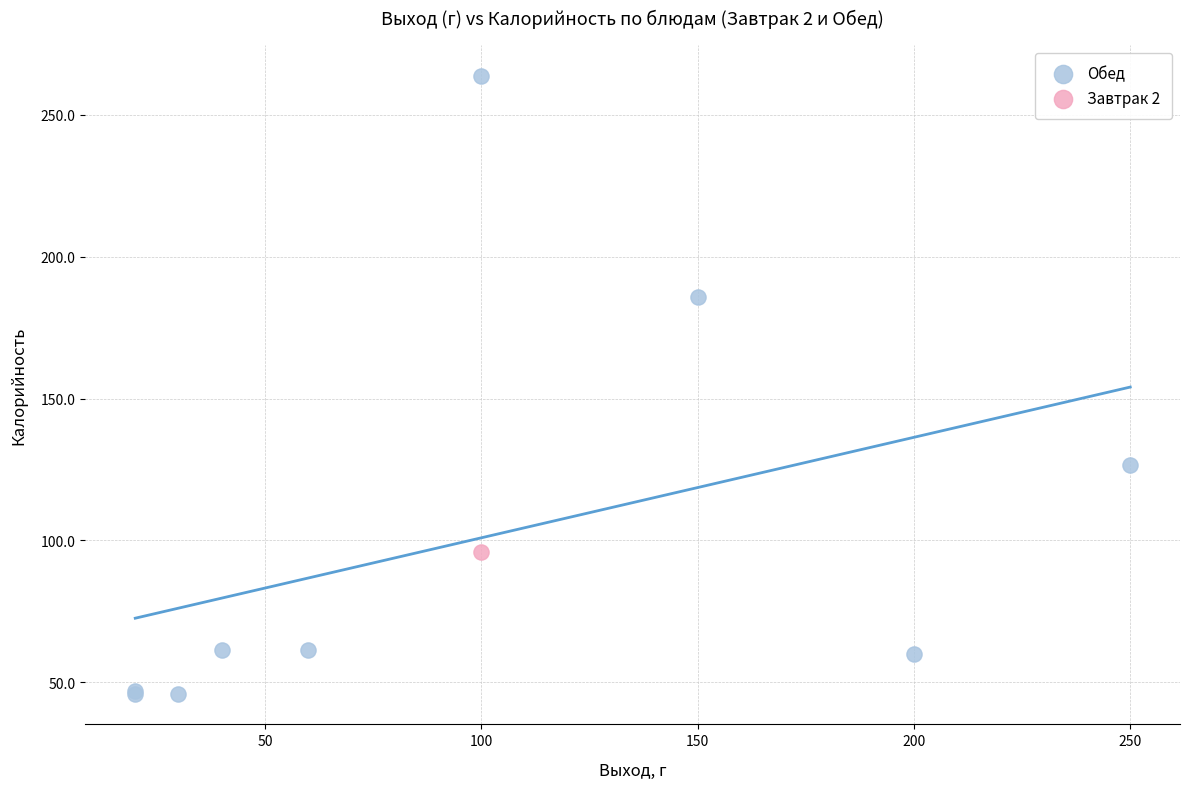

What are all the series names shown in the legend?

Обед, Завтрак 2